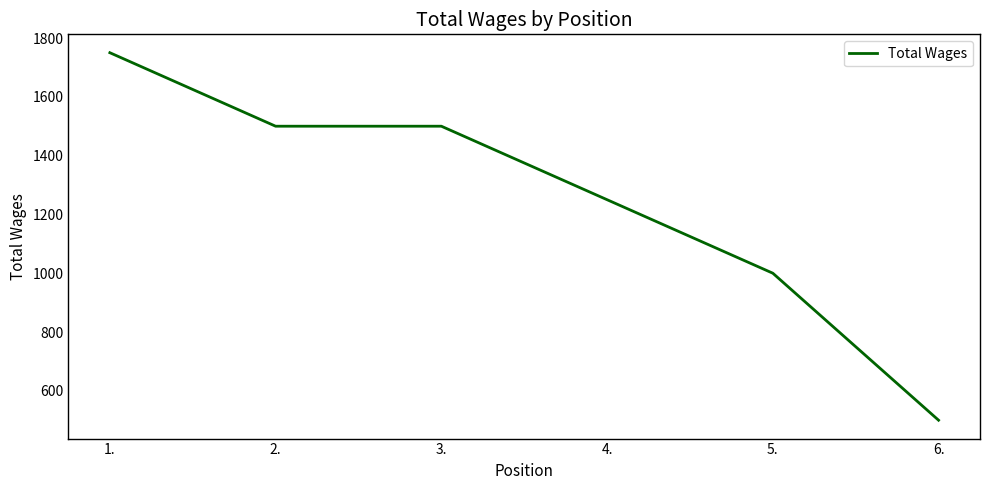

The value at 3. is 746. True or false?

False